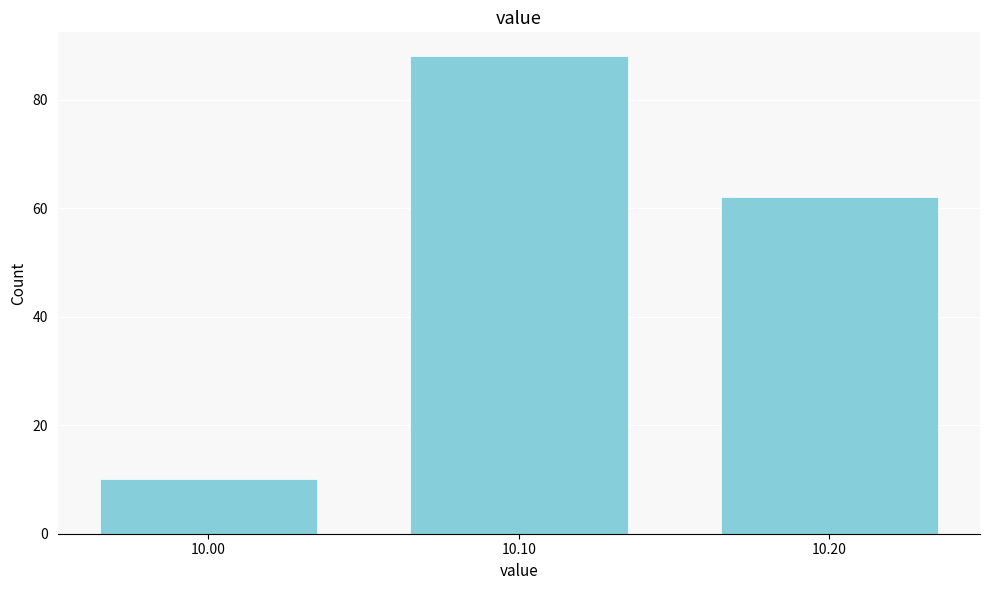

Reading left to right, extract all data points from this chart.

10	88	62